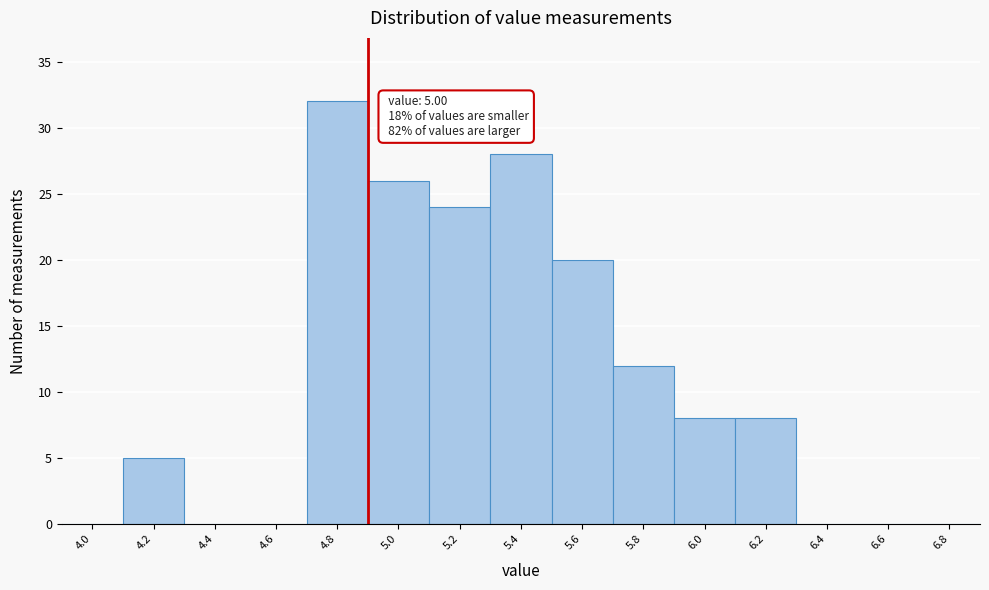

Reading left to right, what are all the values shown in this chart?

4.0=0	4.2=5	4.4=0	4.6=0	4.8=32	5.0=26	5.2=24	5.4=28	5.6=20	5.8=12	6.0=8	6.2=8	6.4=0	6.6=0	6.8=0